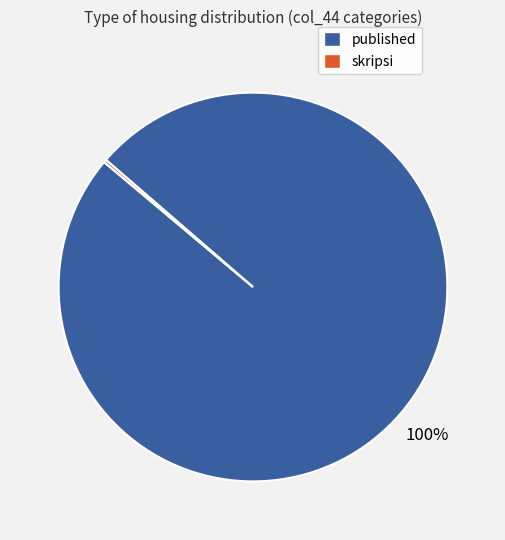

To the nearest percent, what is the difference between the largest and smallest slice percentages?

100%